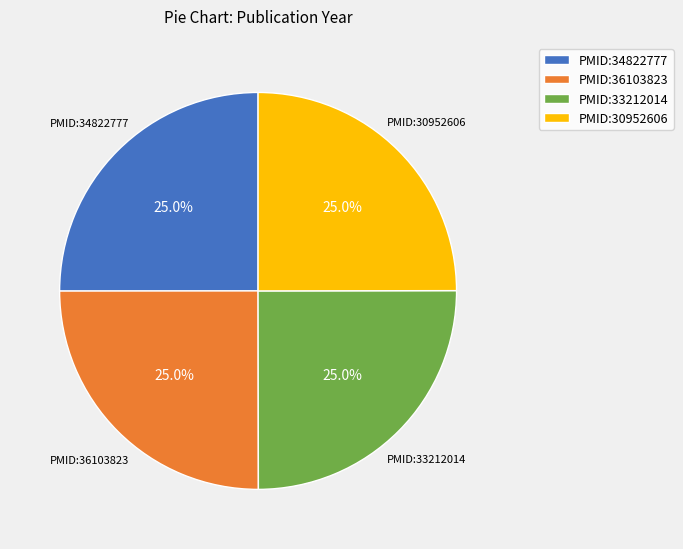

Does any single category account for the majority?

No